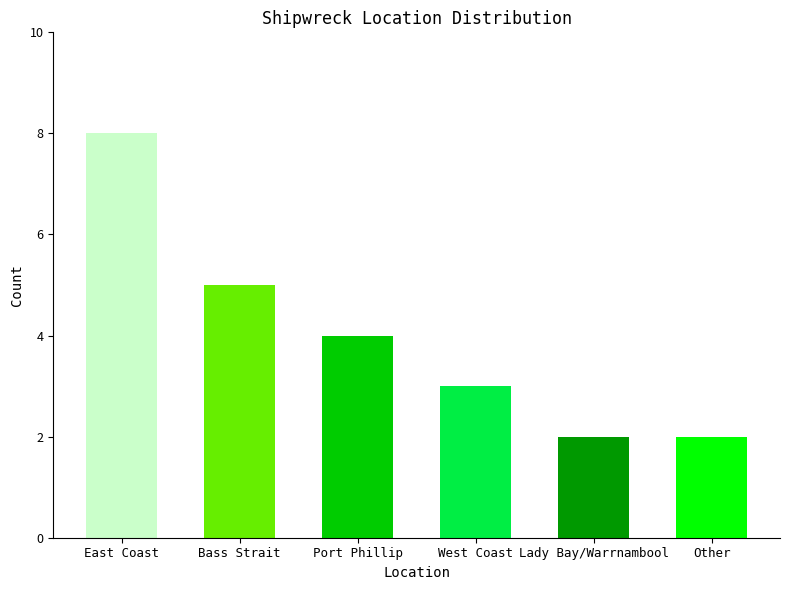

Where does the data first go above 4?

East Coast